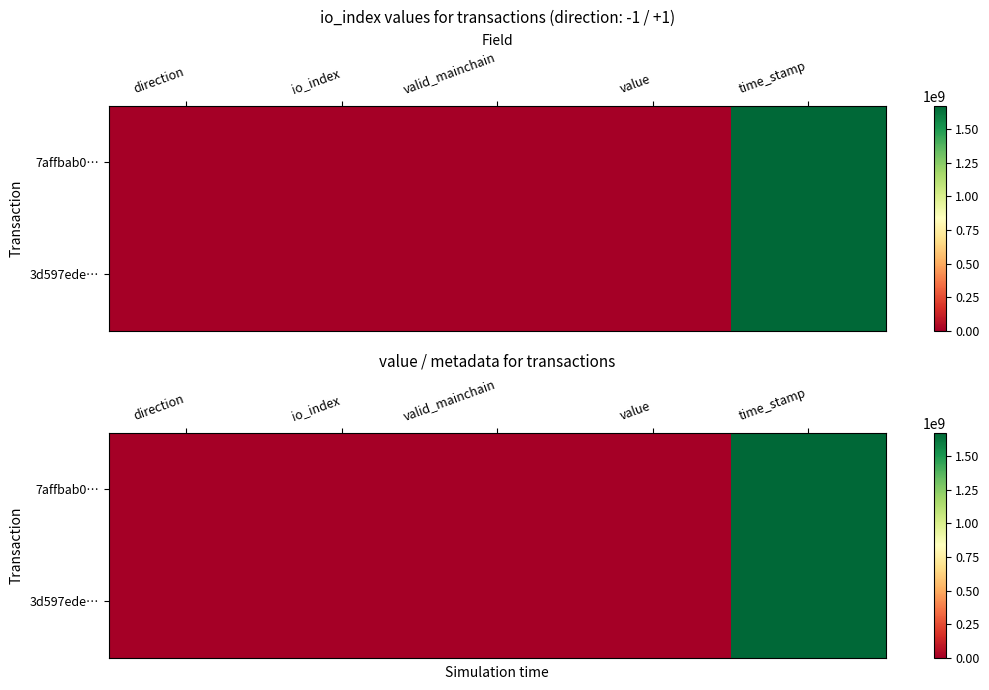

Which category has the lowest value across all series?

io_index